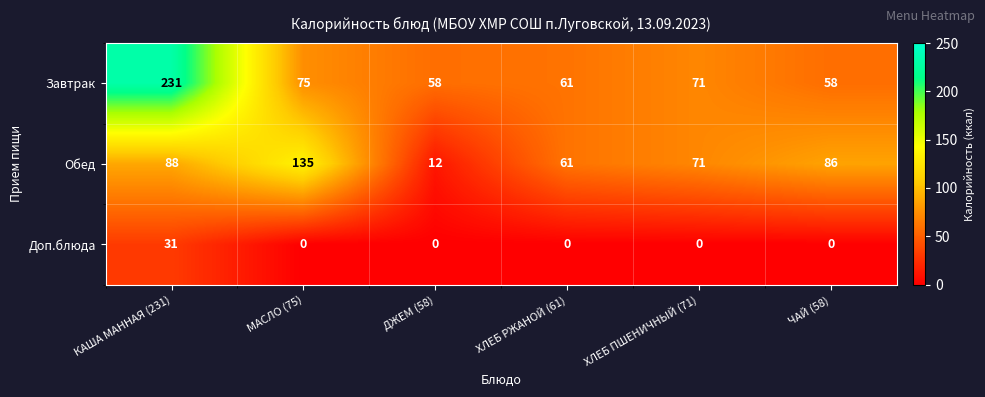

Which series has the widest spread of values?

Завтрак